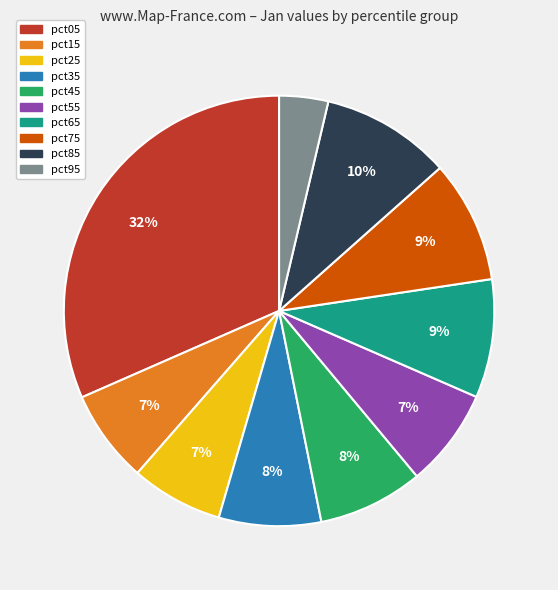

Does any single category account for the majority?

No